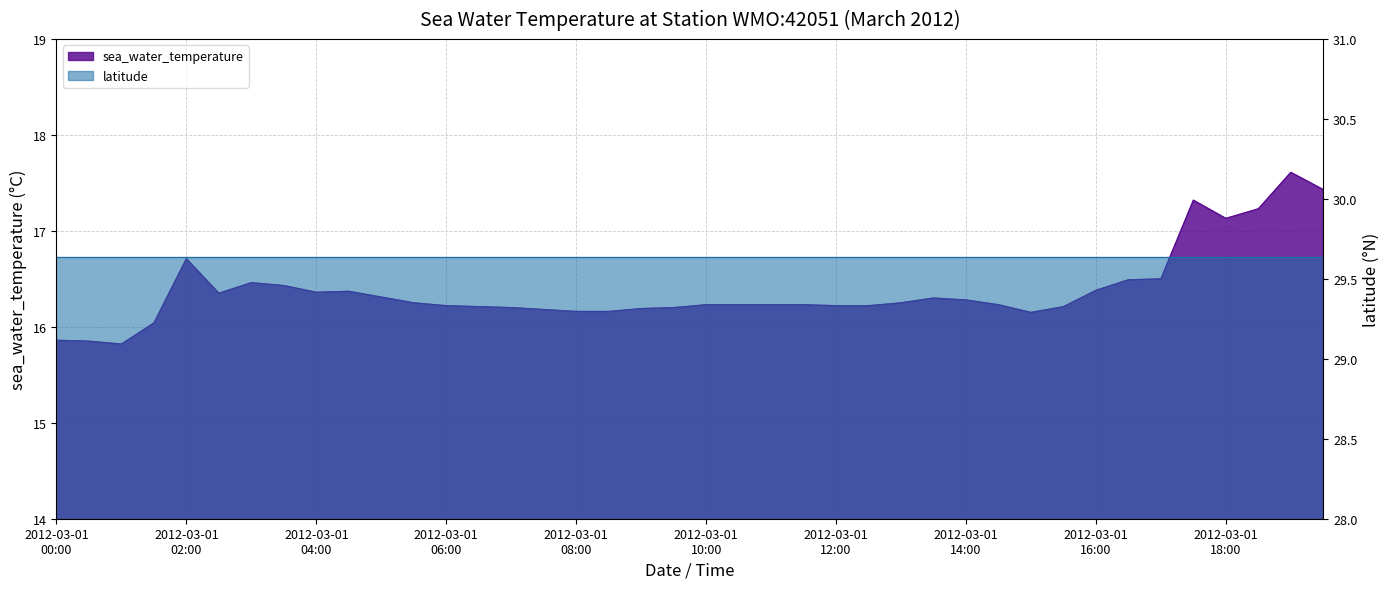

Is it true that the value at 2012-03-01T15:30 is 16.2?

True